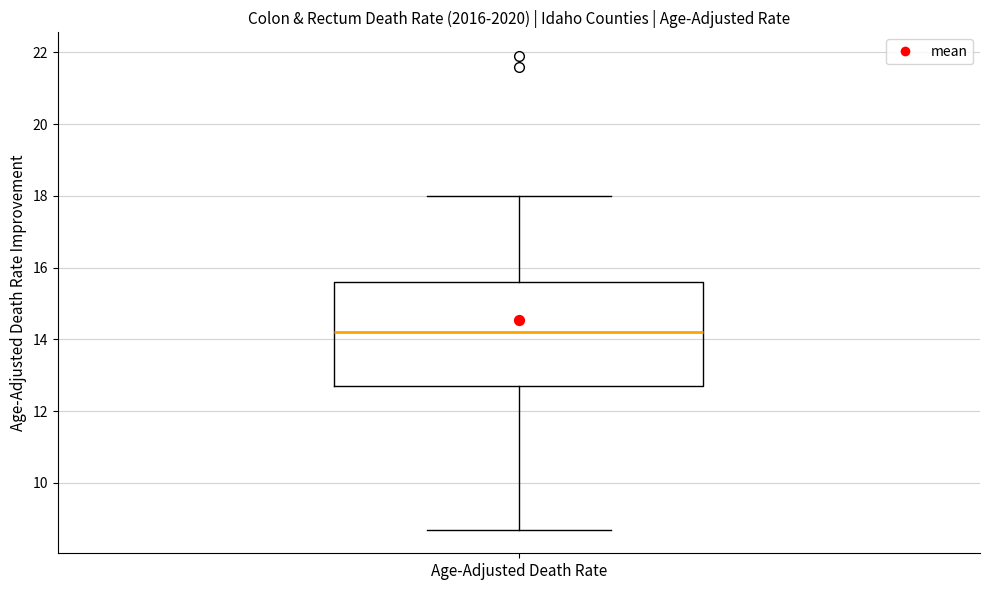

Where is the upper edge of the box for Age-Adjusted Death Rate on the y-axis? The values are not printed on the chart, so give them approximately, as read against the axis.

15.6